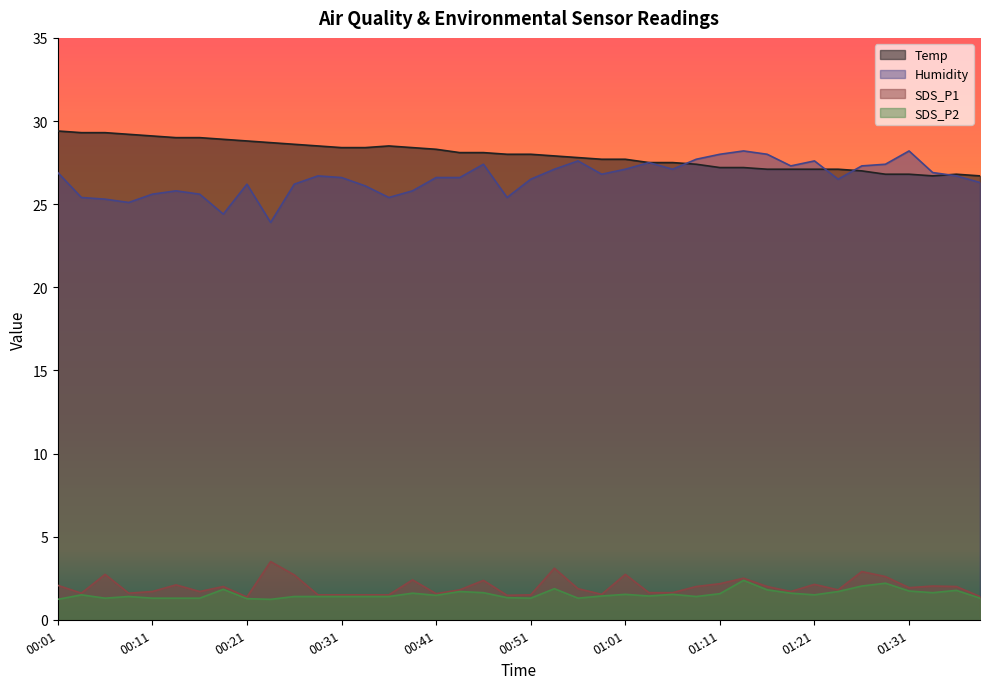

What is the approximate value of Humidity at 01:26?

27.3